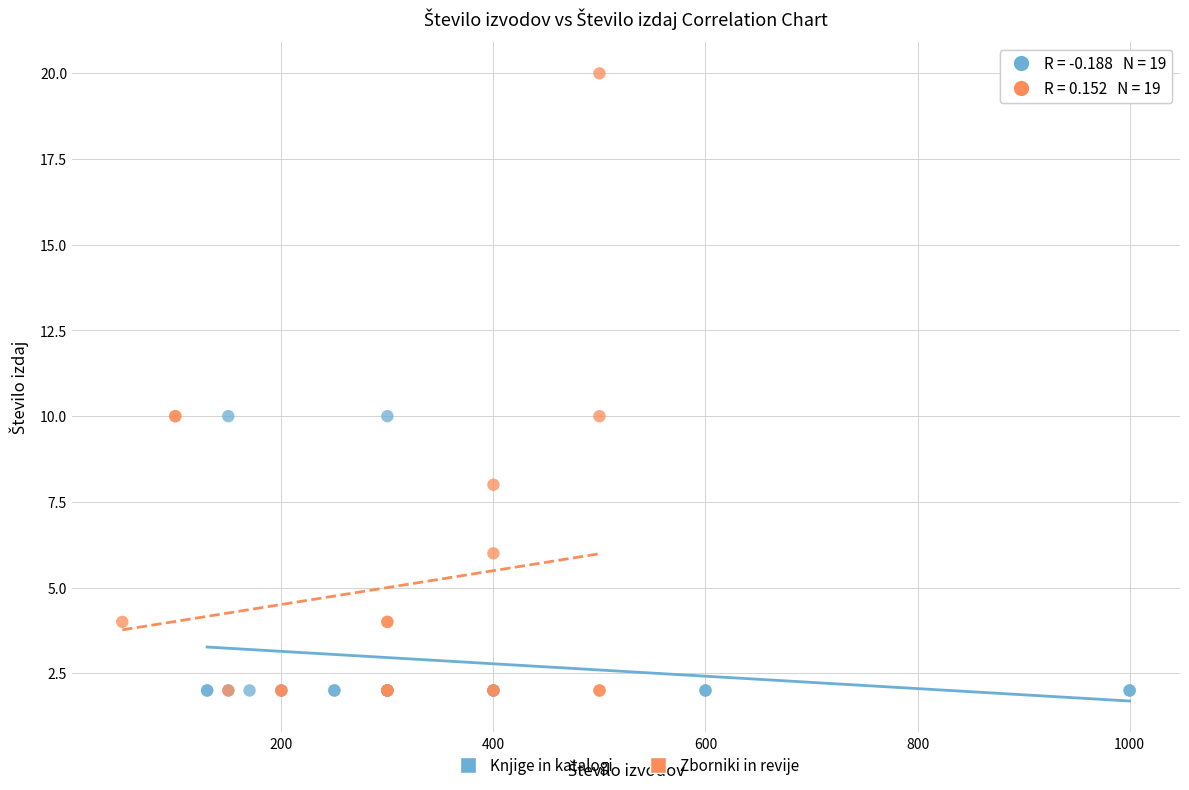

Which series has the largest Y range (max minus min)?

Zborniki in revije